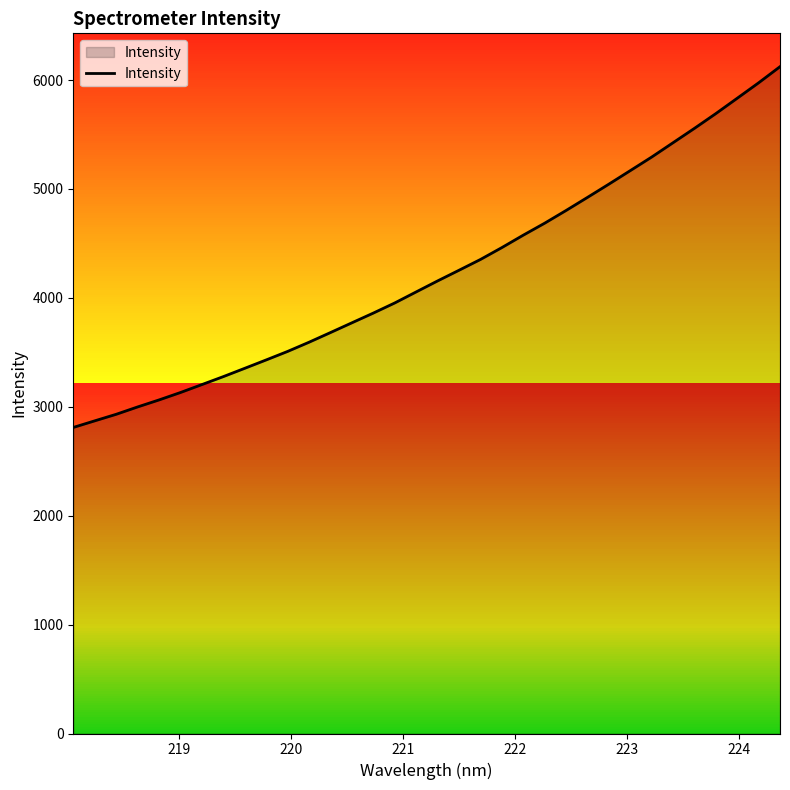

What is the smallest value displayed?

2810.4